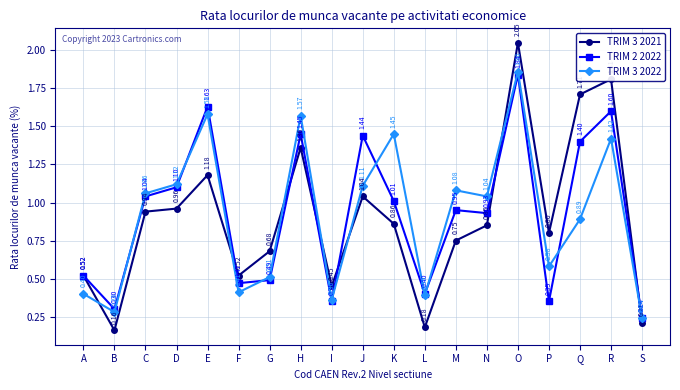

Which series has the largest total across all categories?

TRIM 2 2022